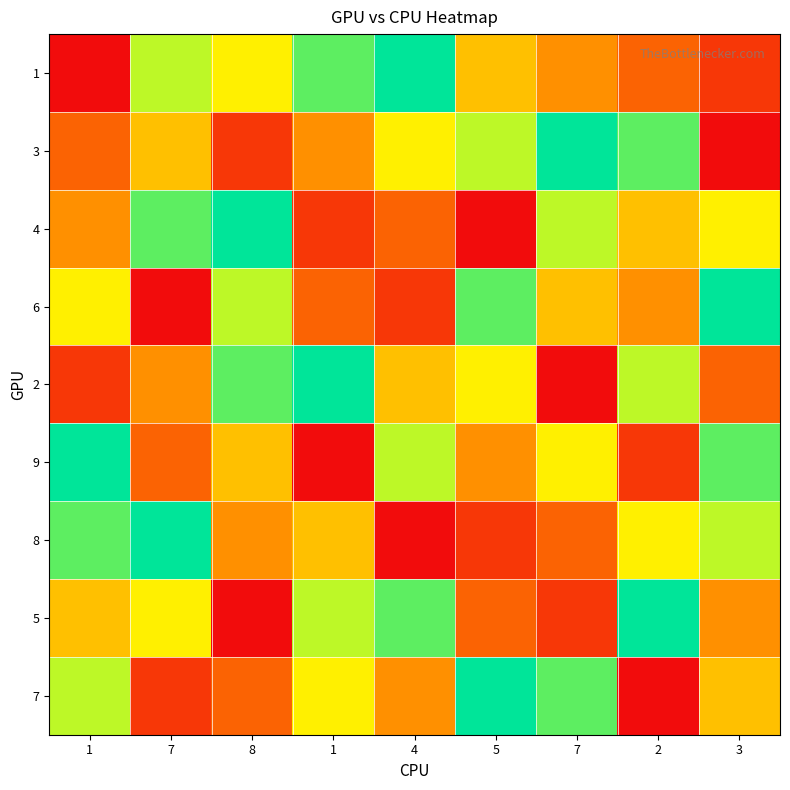

Between 7 and 7, which is larger?

7